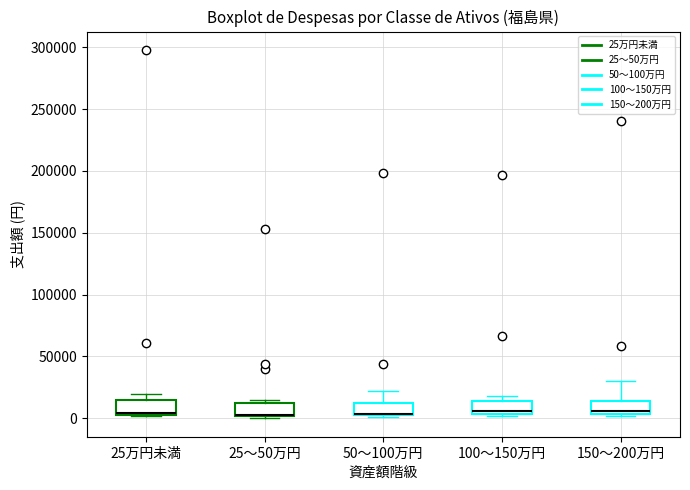

Reading left to right, read every box against the y-axis: the position of its median line, the range the box covers, and the ends of its whiskers. The values are not printed on the chart, so give them approximately, as read against the axis.

25万円未満: median 5000, box 5000 to 15000, whiskers 0 to 20000
25～50万円: median 5000 (drawn on the box's lower edge), box 0 to 15000, whiskers 0 (just below the box's lower edge) to 15000 (just above the box's upper edge)
50～100万円: median 5000 (drawn on the box's lower edge), box 0 to 10000, whiskers 0 to 20000
100～150万円: median 5000 (just above the box's lower edge), box 5000 to 15000, whiskers 0 to 20000
150～200万円: median 5000 (just above the box's lower edge), box 5000 to 15000, whiskers 0 to 30000